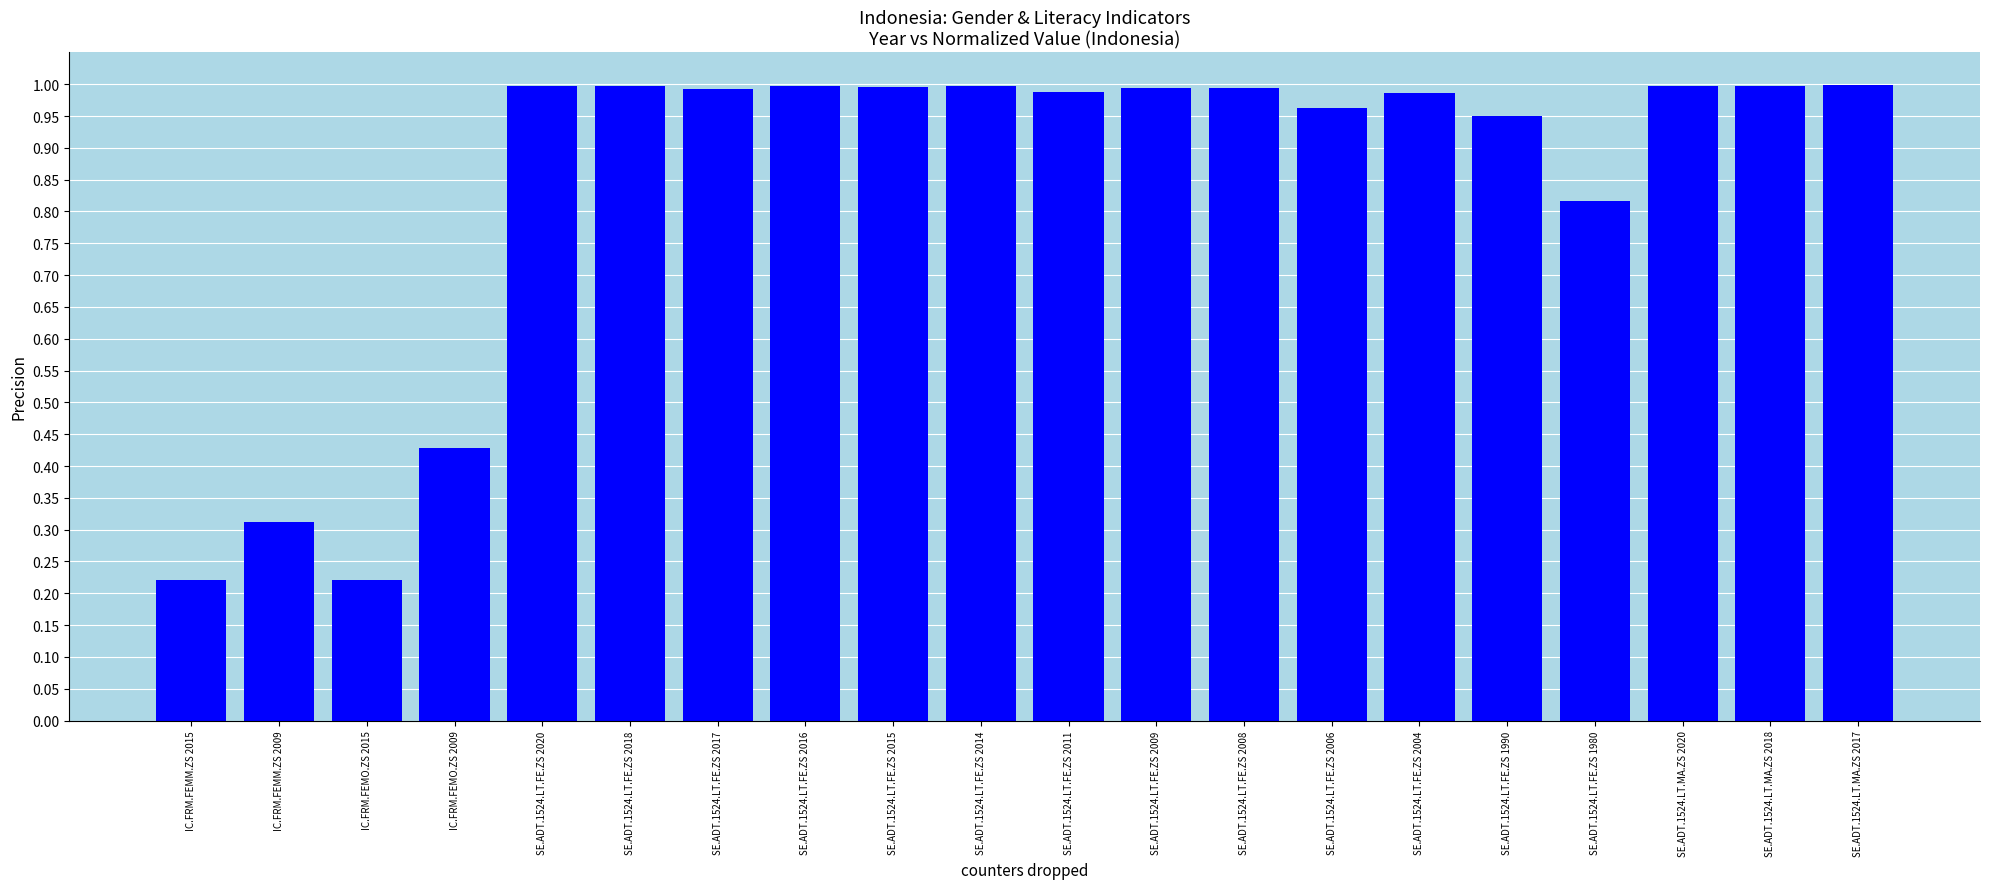

Which has a higher value, SE.ADT.1524.LT.MA.ZS 2018 or SE.ADT.1524.LT.FE.ZS 1990?

SE.ADT.1524.LT.MA.ZS 2018